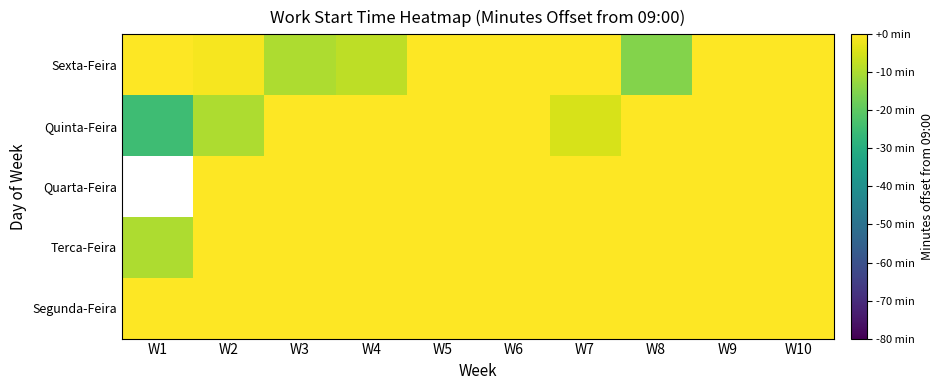

Is it true that Sexta-Feira equals 6.0 at W5?

False